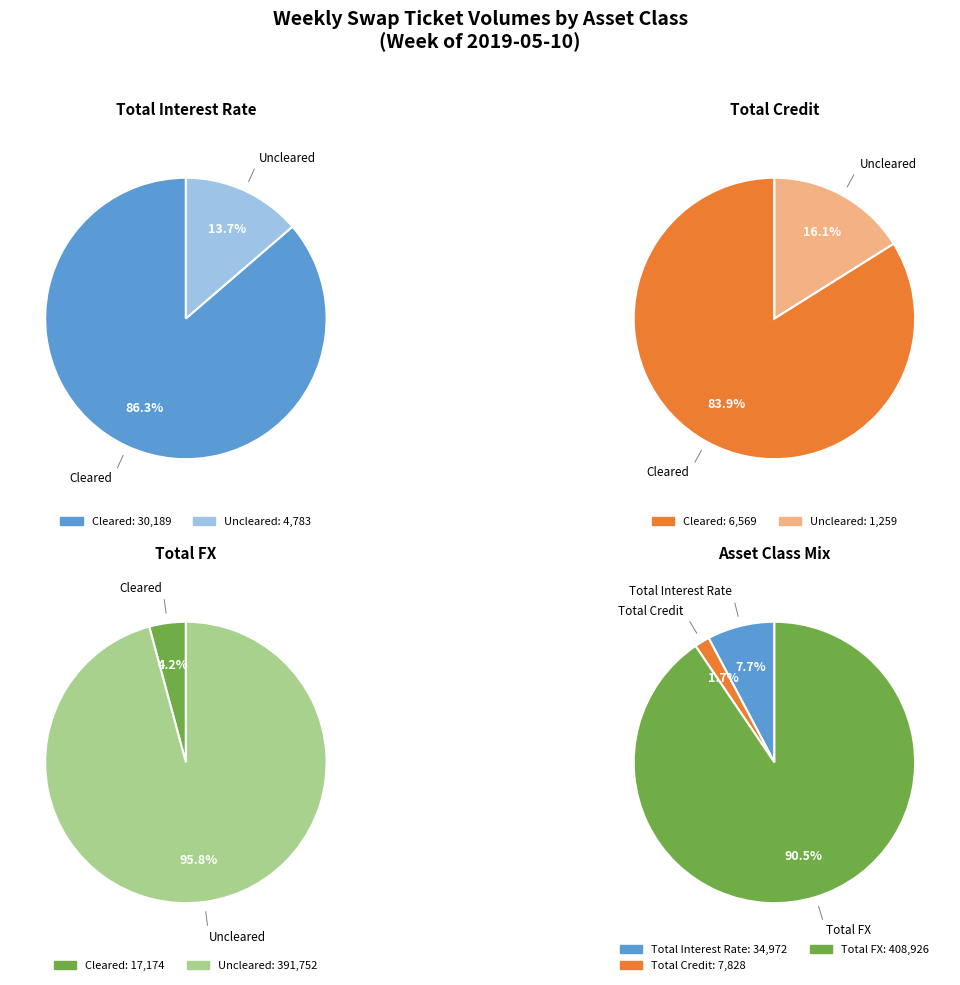

Which category has the smallest portion of the pie?

Total Credit